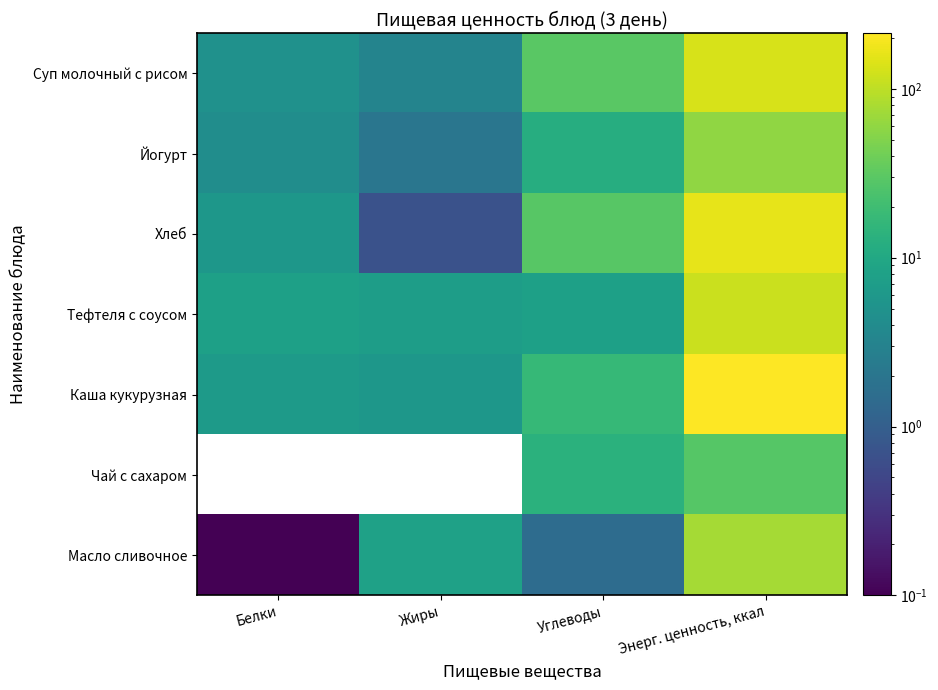

Which series has the largest range (max minus min)?

Каша кукурузная